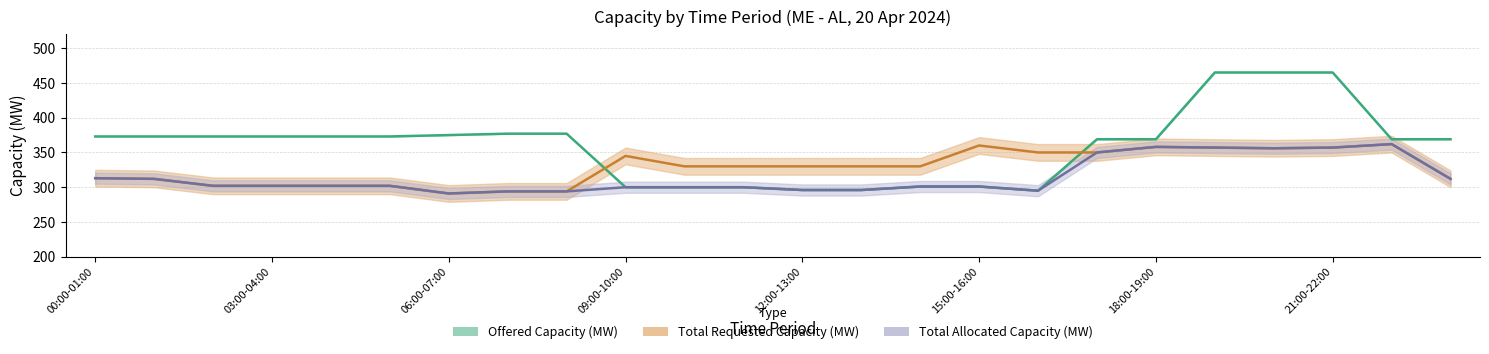

In Total Allocated Capacity (MW), how many points are higher than both neighbors (excluding endpoints)?

2